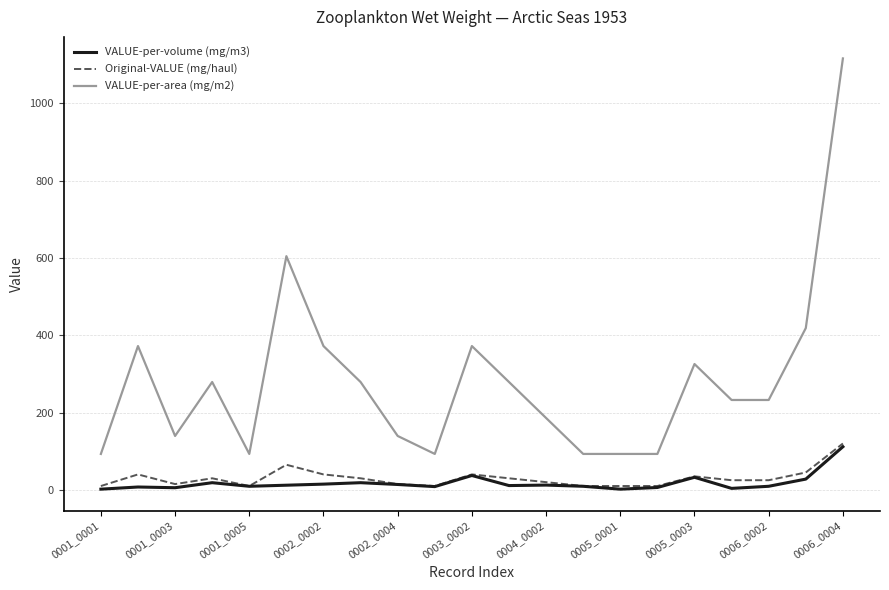

What is the highest value of the Original-VALUE (mg/haul) series?

120.0